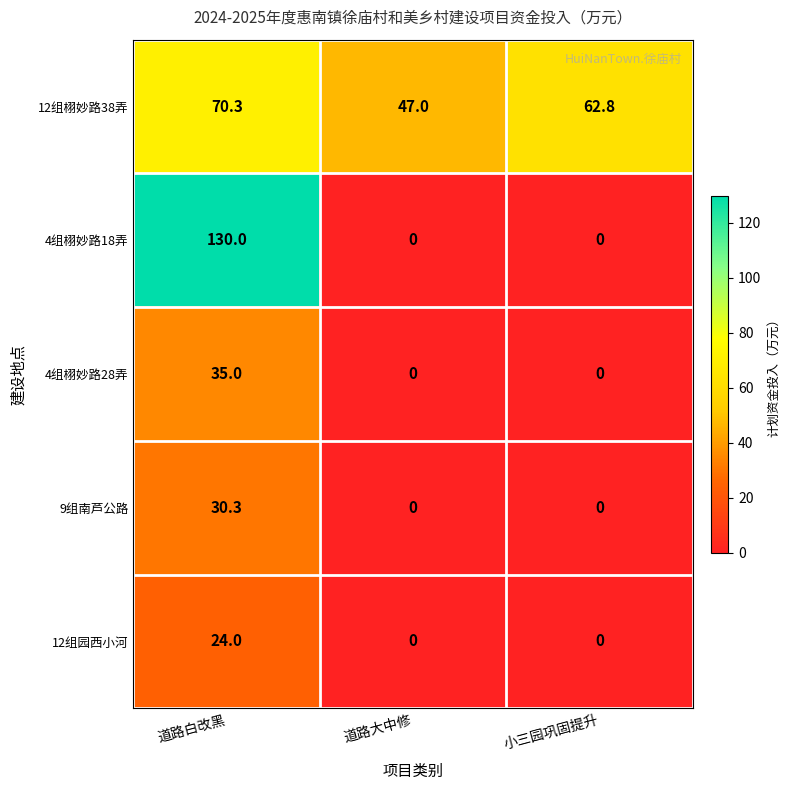

True or false: 12组栩妙路38弄 has a value of 92.4 at 道路白改黑.

False